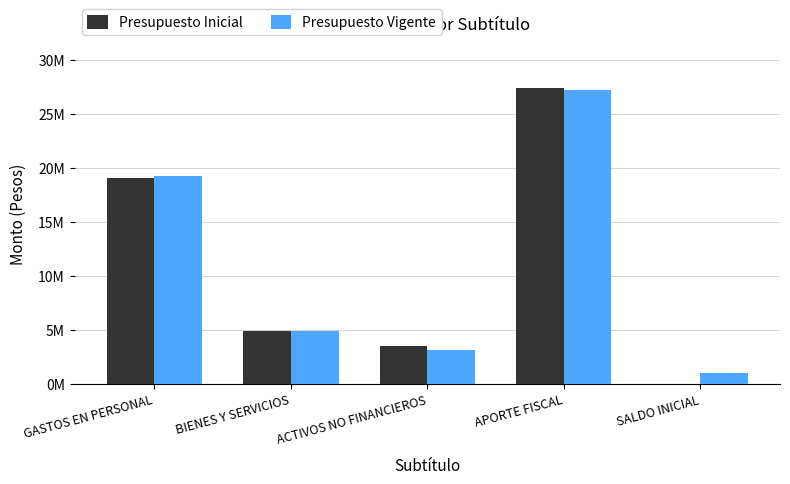

What are all the series names shown in the legend?

Presupuesto Inicial, Presupuesto Vigente